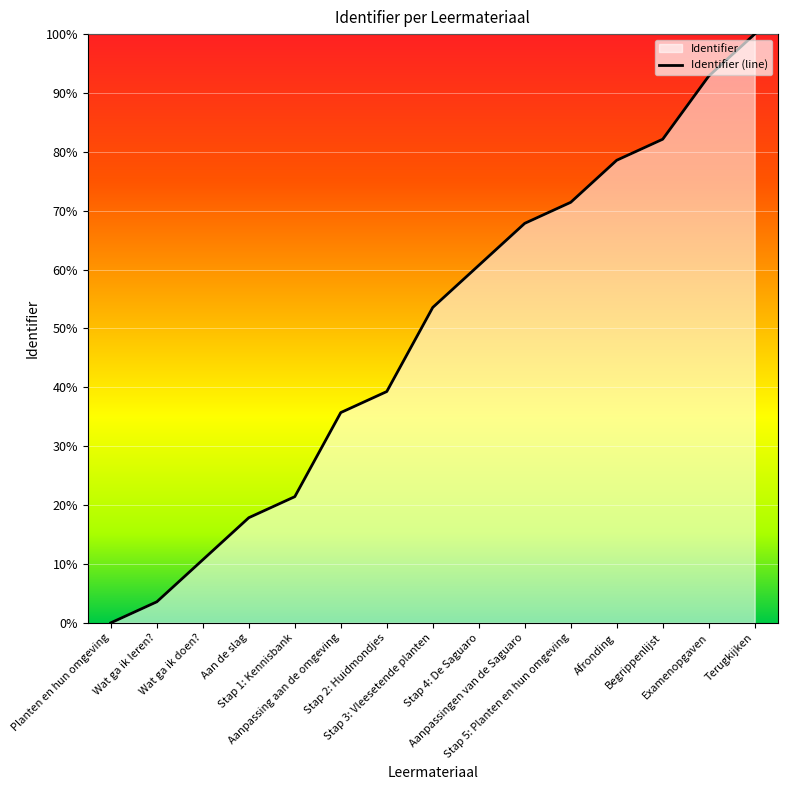

Does the chart display data point markers on the line(s)?

No